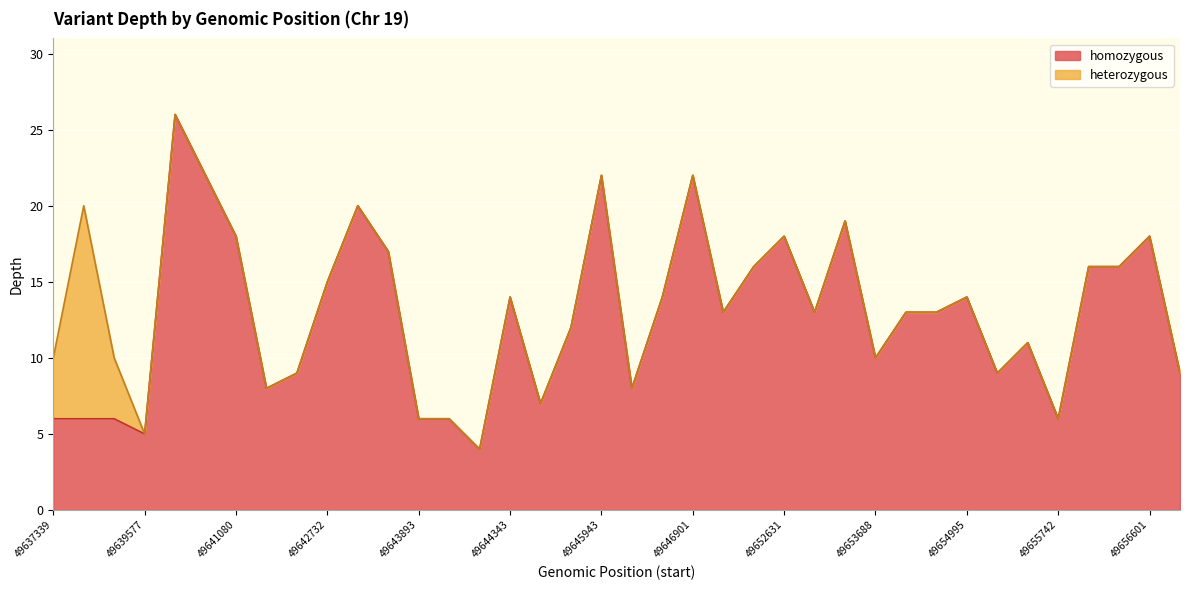

Reading left to right, extract all data points from this chart.

6	6	6	5	26	22	18	8	9	15	20	17	6	6	4	14	7	12	22	8	14	22	13	16	18	13	19	10	13	13	14	9	11	6	16	16	18	9